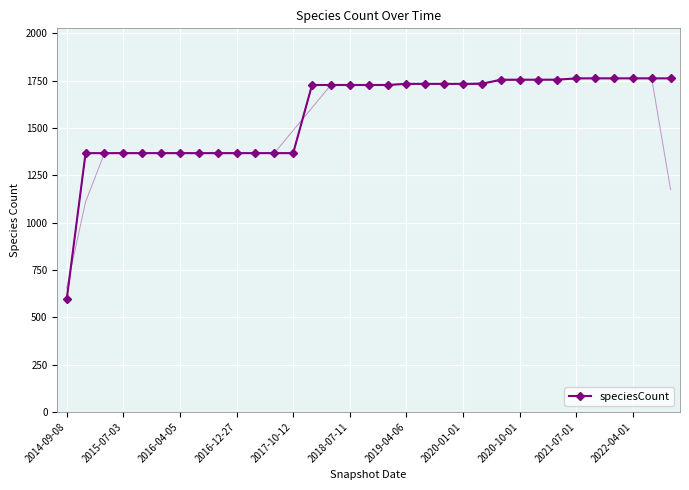

Reading left to right, what are all the values shown in this chart?

595	1367	1367	1367	1367	1367	1367	1367	1367	1367	1367	1367	1367	1727	1727	1727	1727	1727	1733	1733	1733	1733	1733	1755	1755	1755	1755	1762	1762	1762	1762	1762	1762